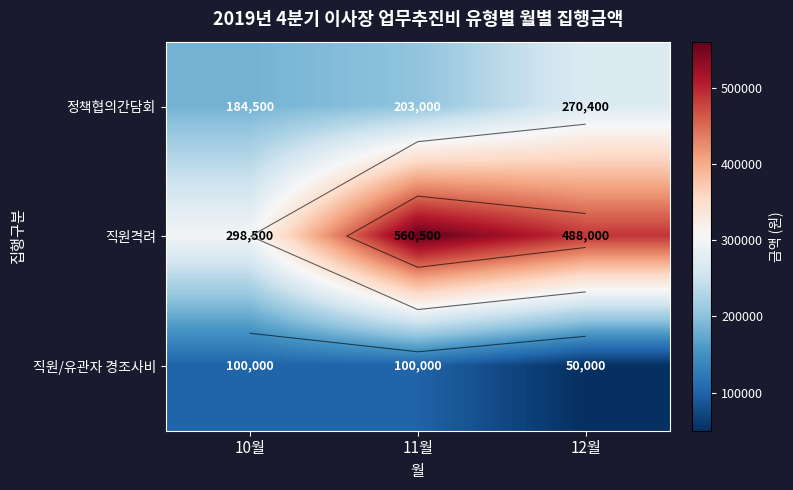

What value does the 정책협의간담회 series have at 11월?

203000